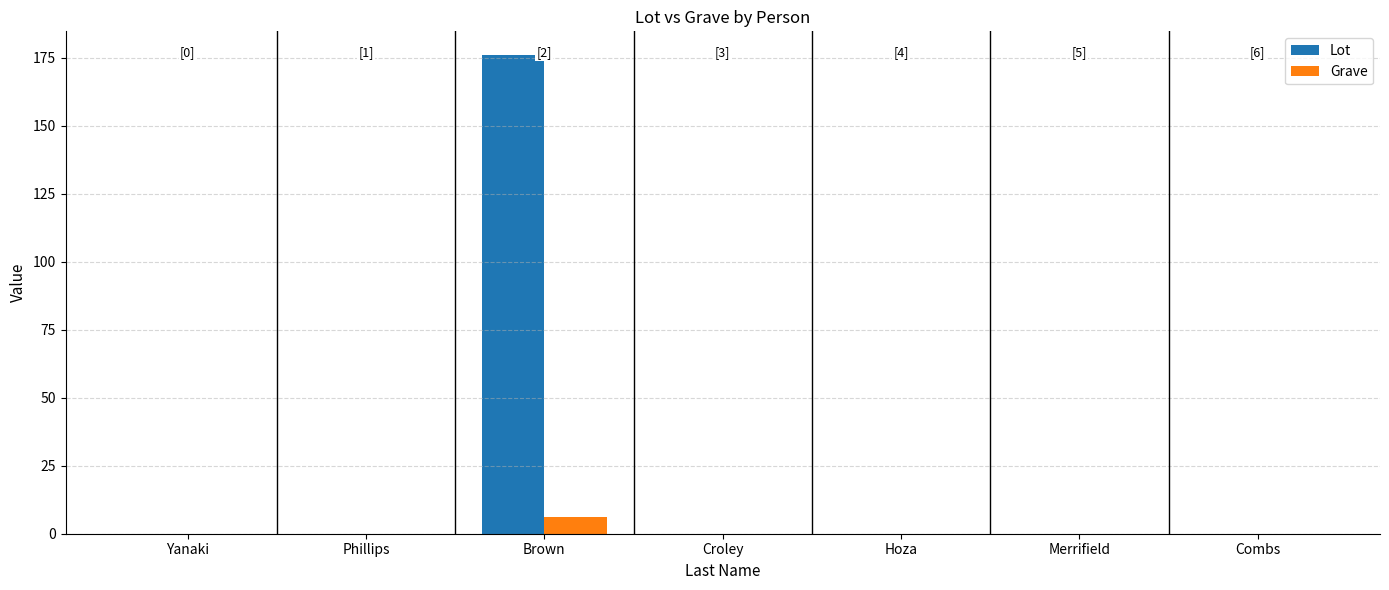

At which label does Grave reach its peak?

Brown